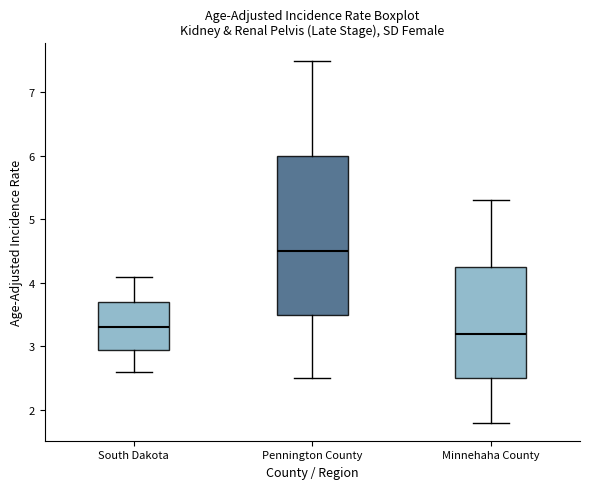

Where is the lower edge of the box for Pennington County on the y-axis? The values are not printed on the chart, so give them approximately, as read against the axis.

3.5